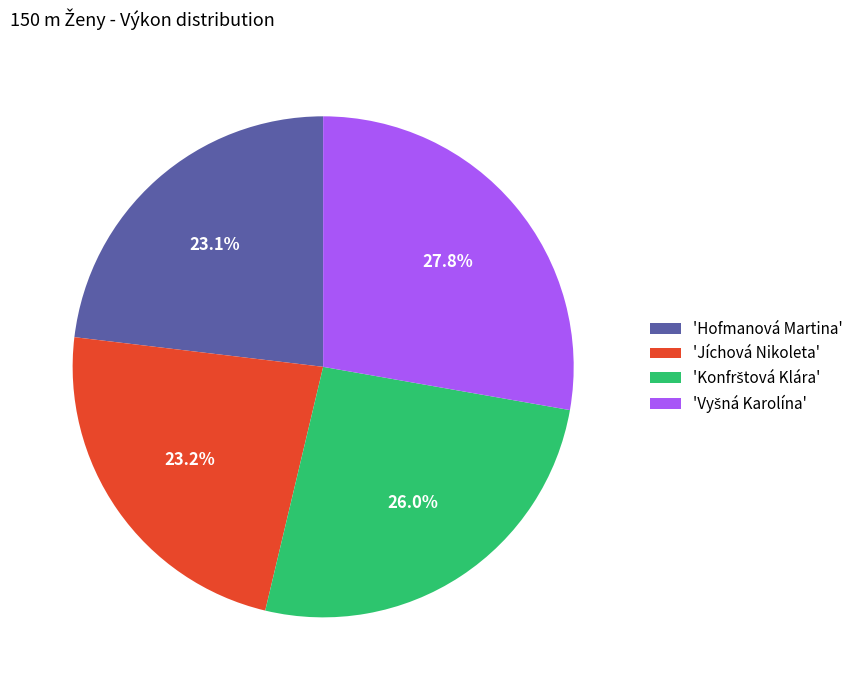

What portion of the pie excludes 'Hofmanová Martina'?

76.9%